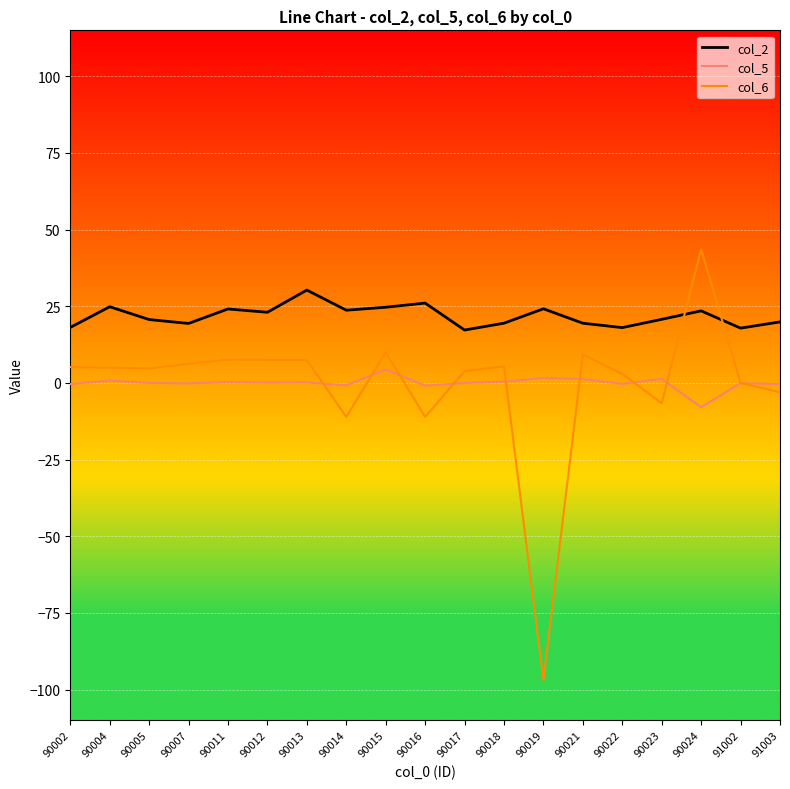

List the series in order of their peak value, lowest first.

col_5, col_2, col_6